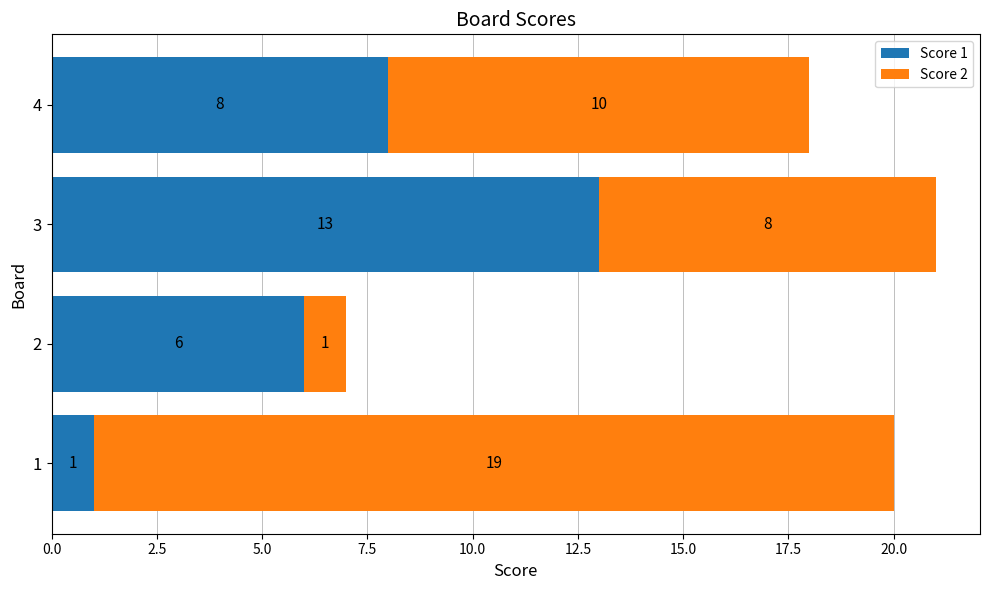

Which category has the highest value in the Score 1 series?

3